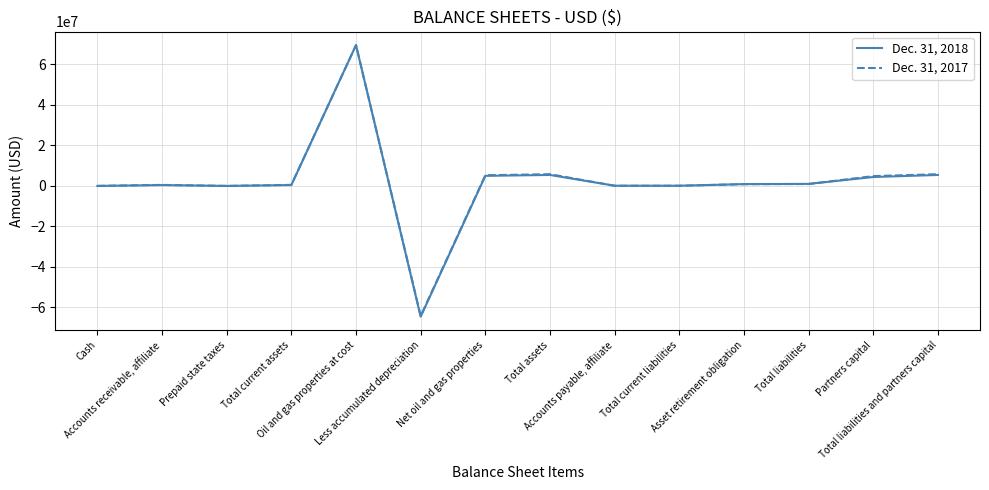

Which series has the largest range (max minus min)?

Dec. 31, 2018